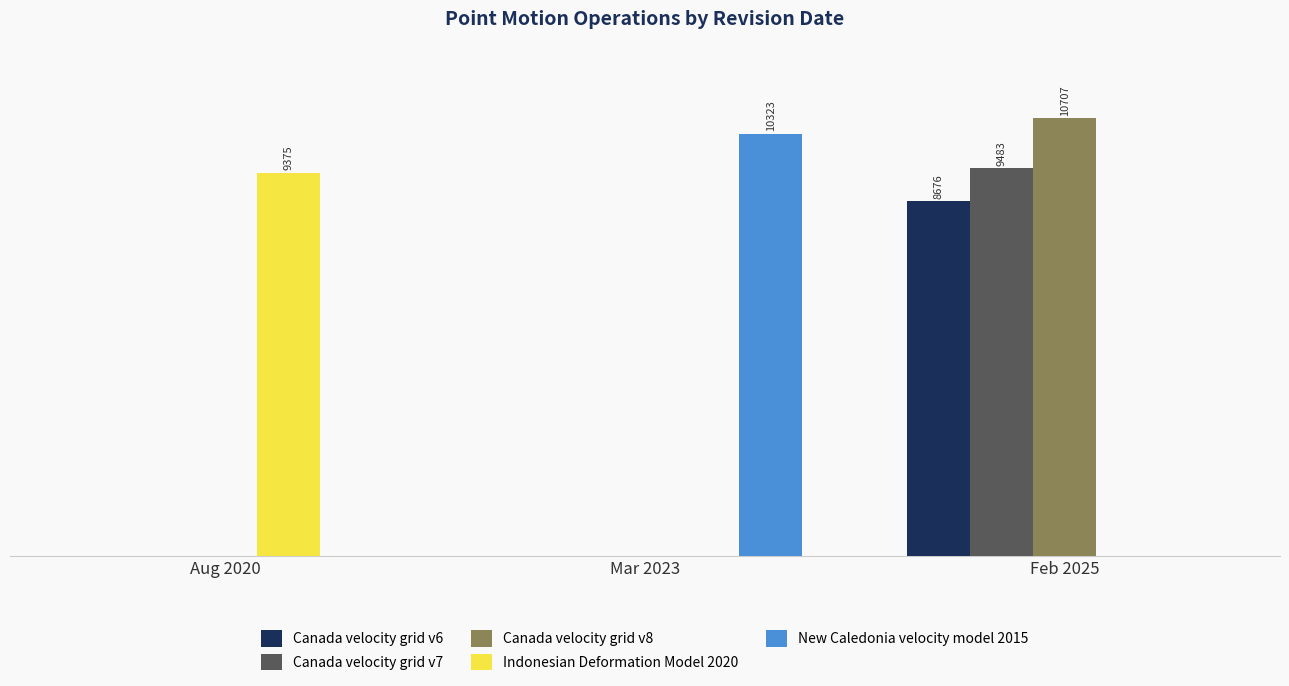

What is the difference between the highest and lowest values at Feb 2025?

10707